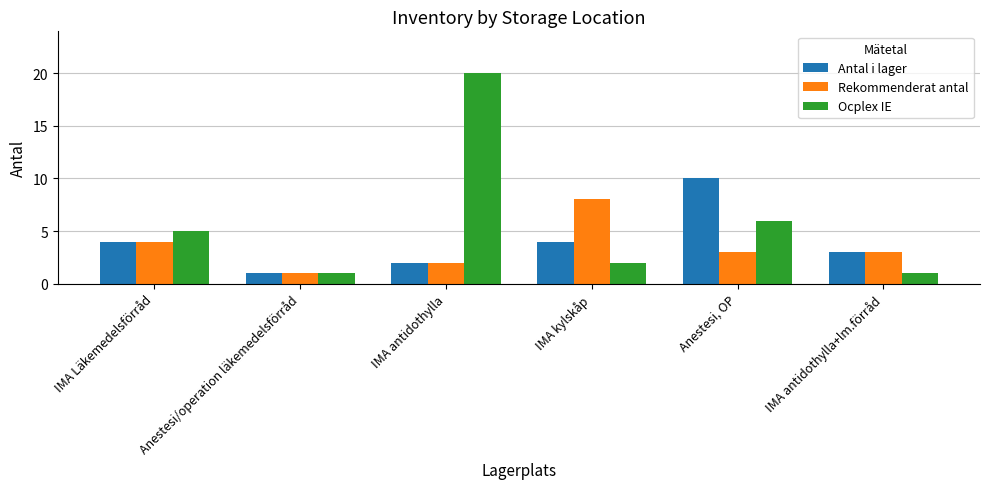

Is it true that Rekommenderat antal equals 3 at IMA antidothylla+lm.förråd?

True